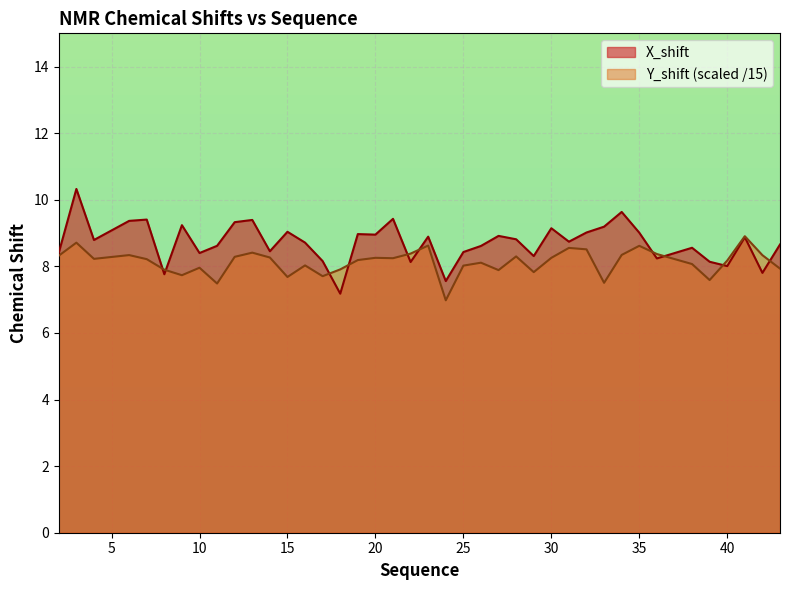

Rank the series at 14 from lowest to highest value.

Y_shift, X_shift